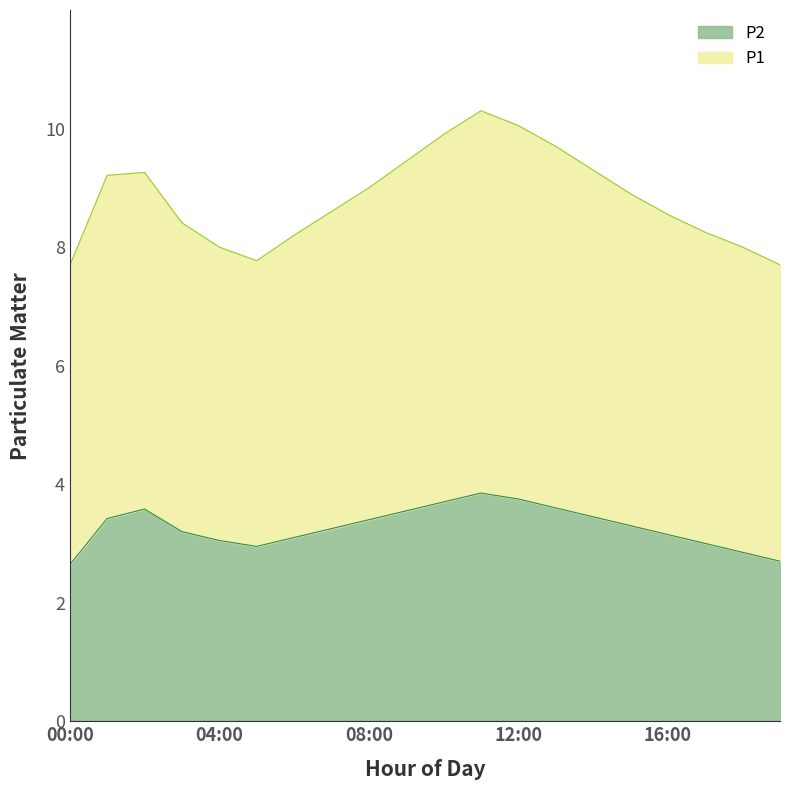

Which series has the largest total across all categories?

P1